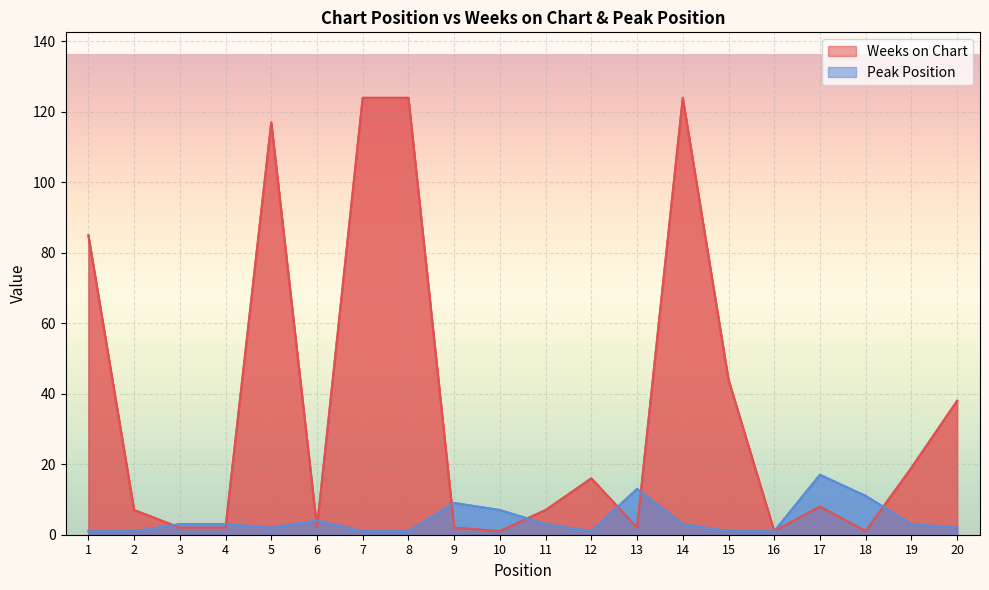

What is the difference between the Peak Position values at 5 and 12?

1